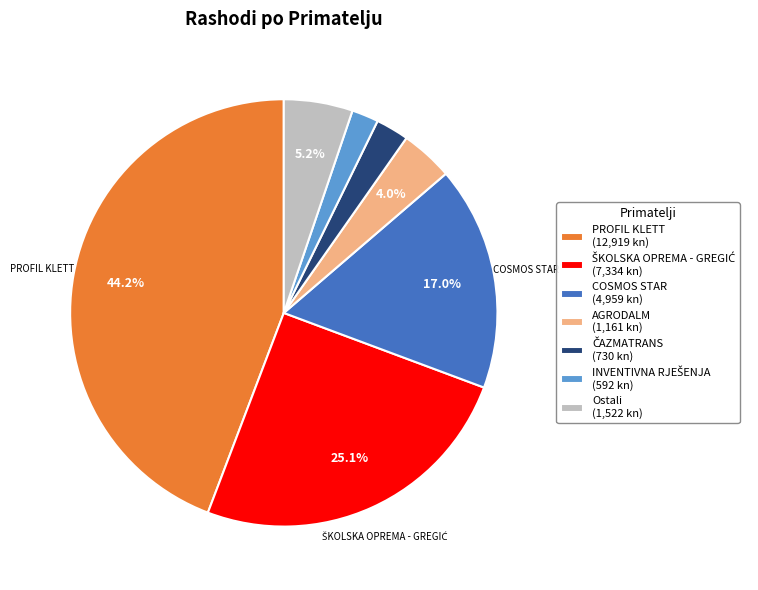

Does AGRODALM (1,161 kn) represent more than half of the total?

No